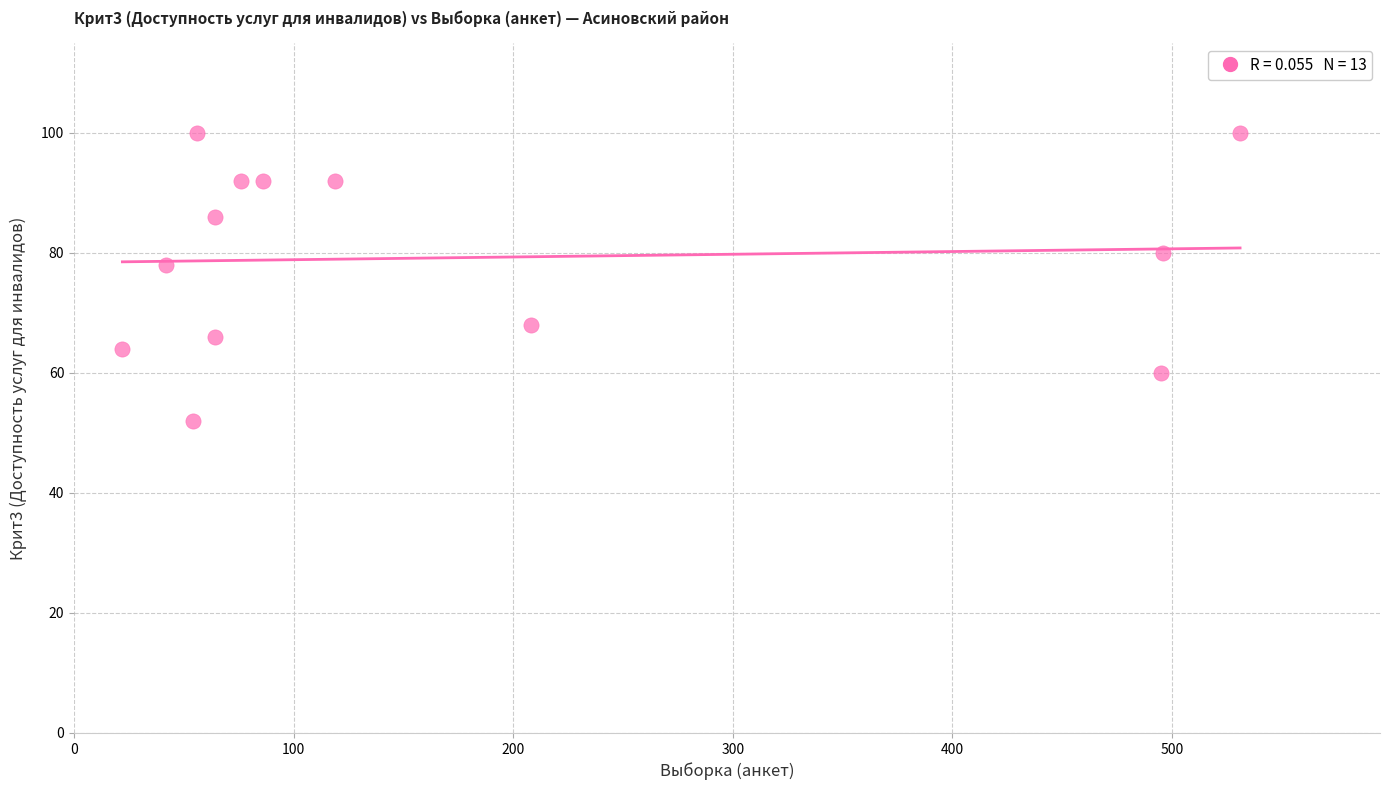

What is the range of Y values (max minus min)?

48